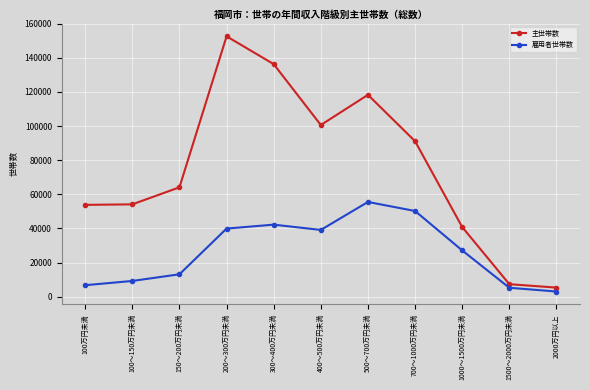

Rank the series by their maximum value, from highest to lowest.

主世帯数, 雇用者世帯数